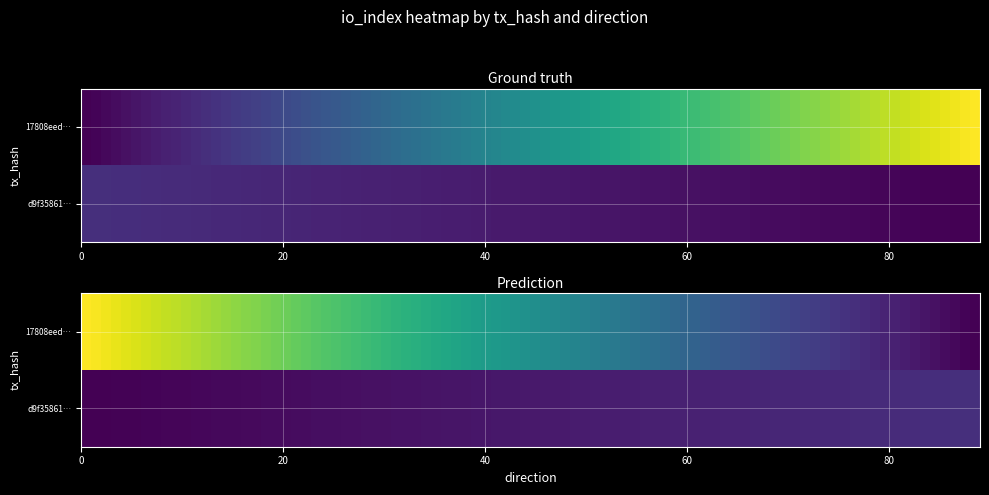

Which series has the largest total across all categories?

17808eed56ef94eb63b5cad63fb3918982b3c1b